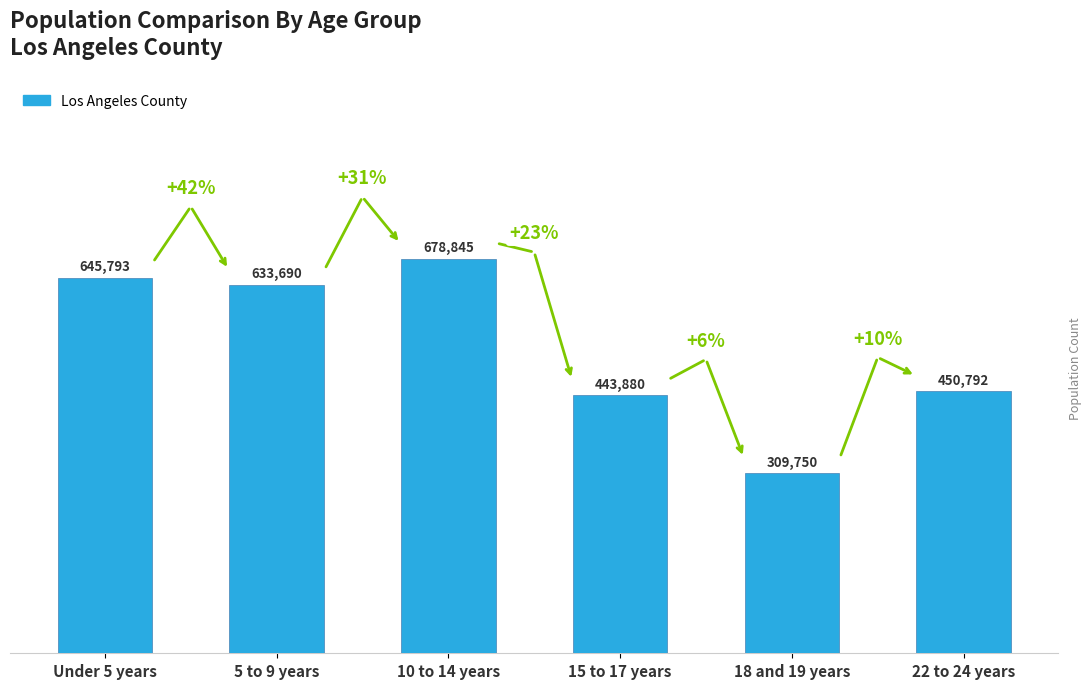

True or false: the data shows 443880 at 15 to 17 years.

True